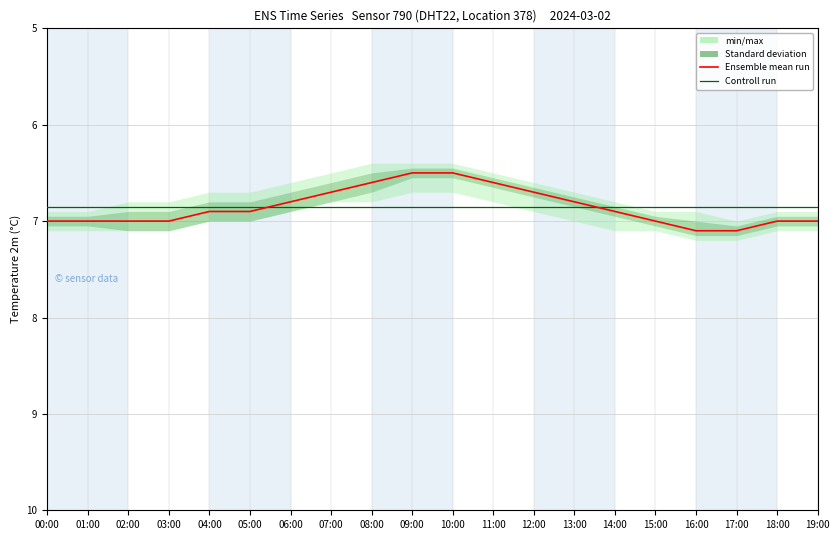

At which label does Ensemble mean run reach its minimum?

09:00